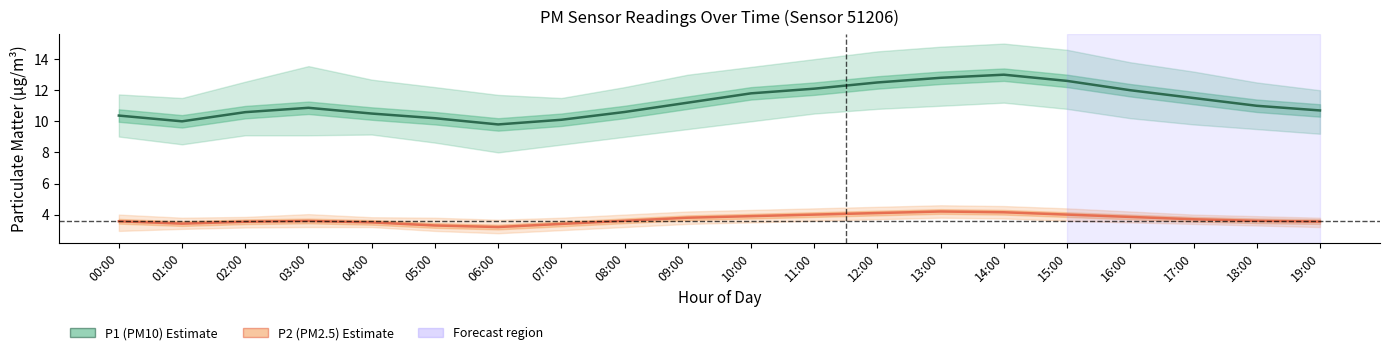

Where is P1 (PM10) nearest to the value 11?

18:00